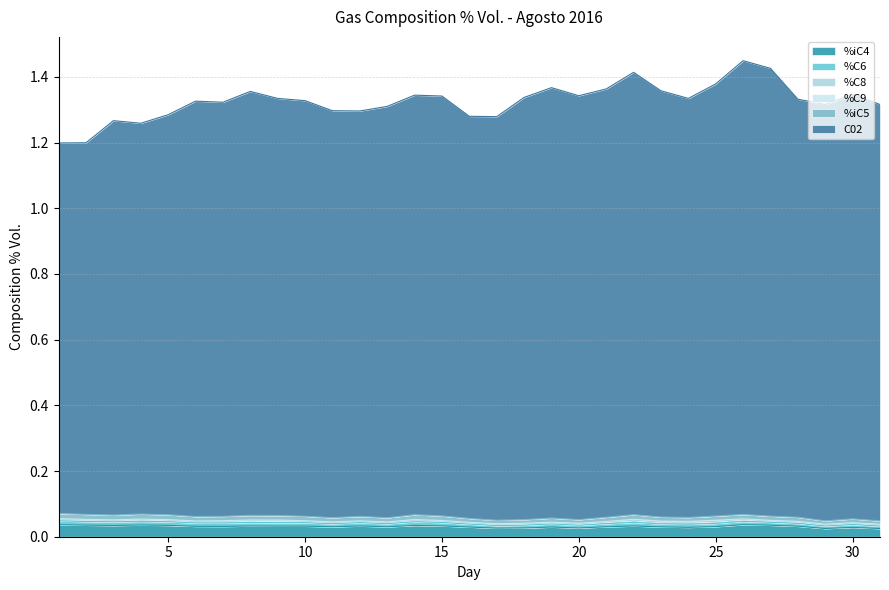

Which series has the largest range (max minus min)?

C02